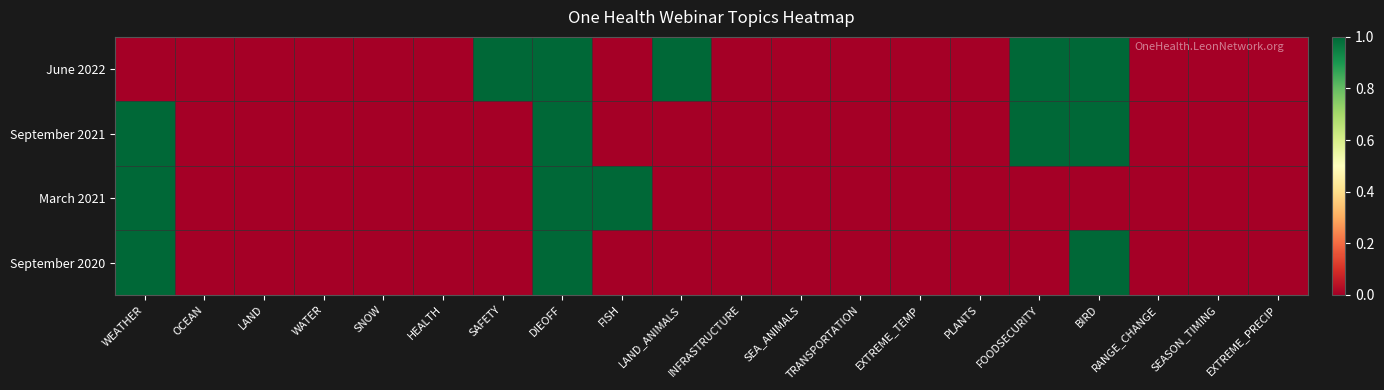

What is the total value across all series at BIRD?

3